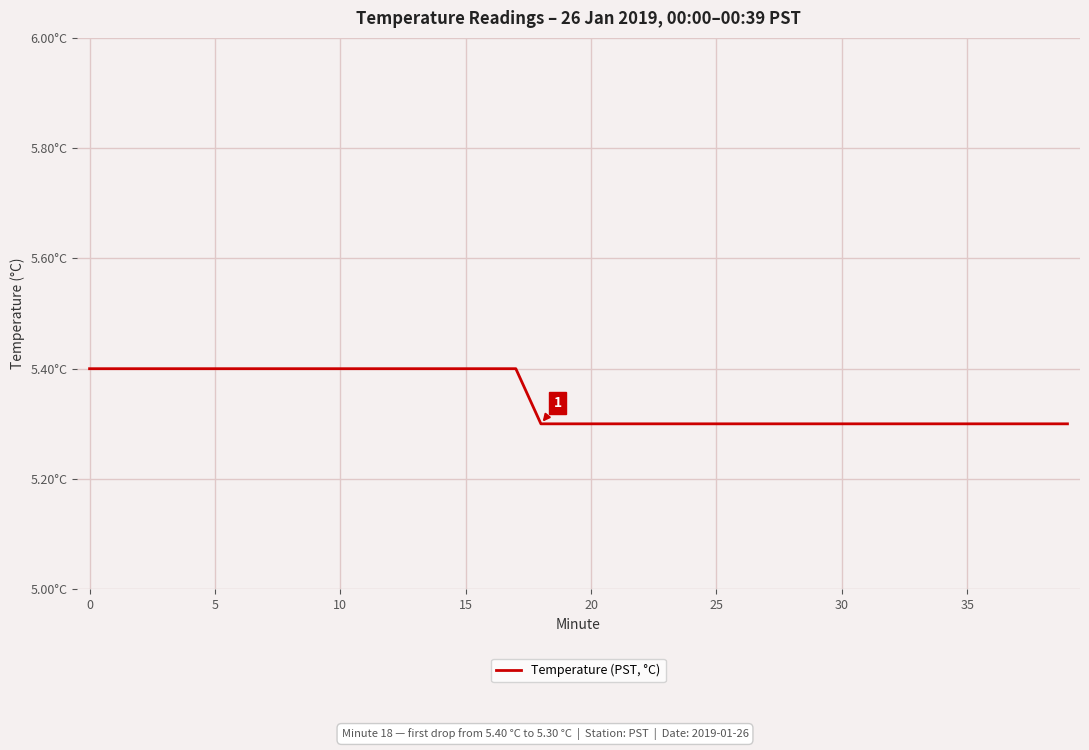

Is this an area chart (filled region under the line)?

No